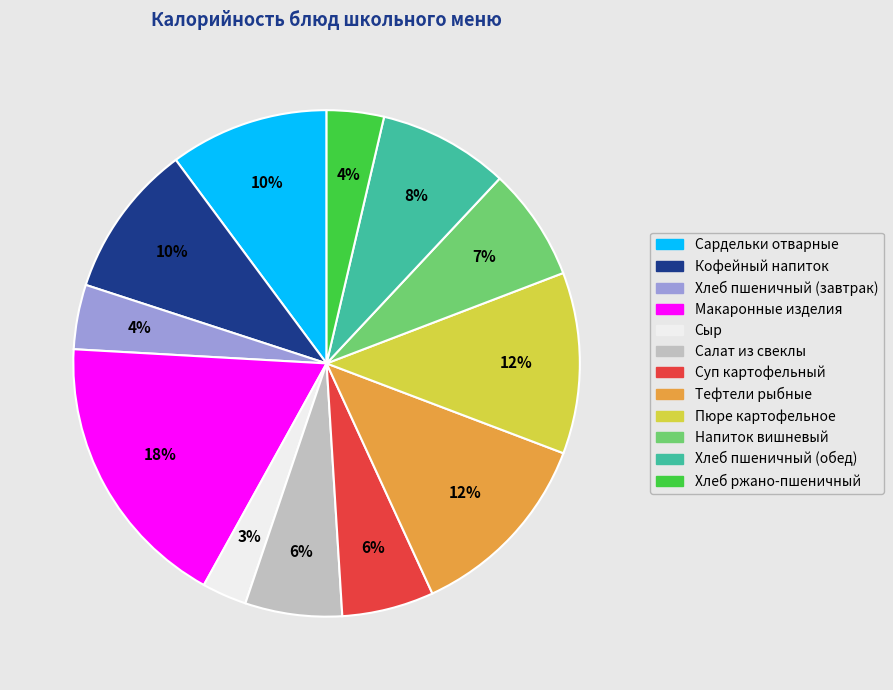

Is it true that Тефтели рыбные is 12% of the pie?

True